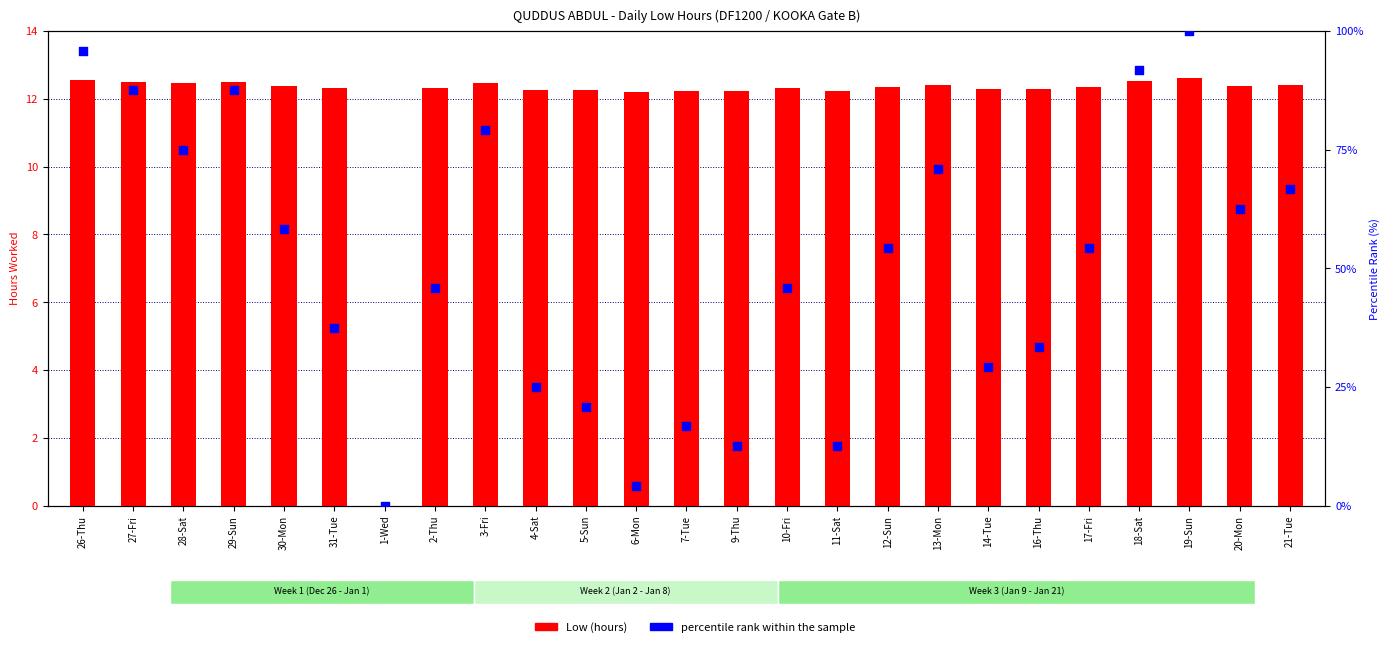

What is the total value across all series at 14-Tue?

41.4